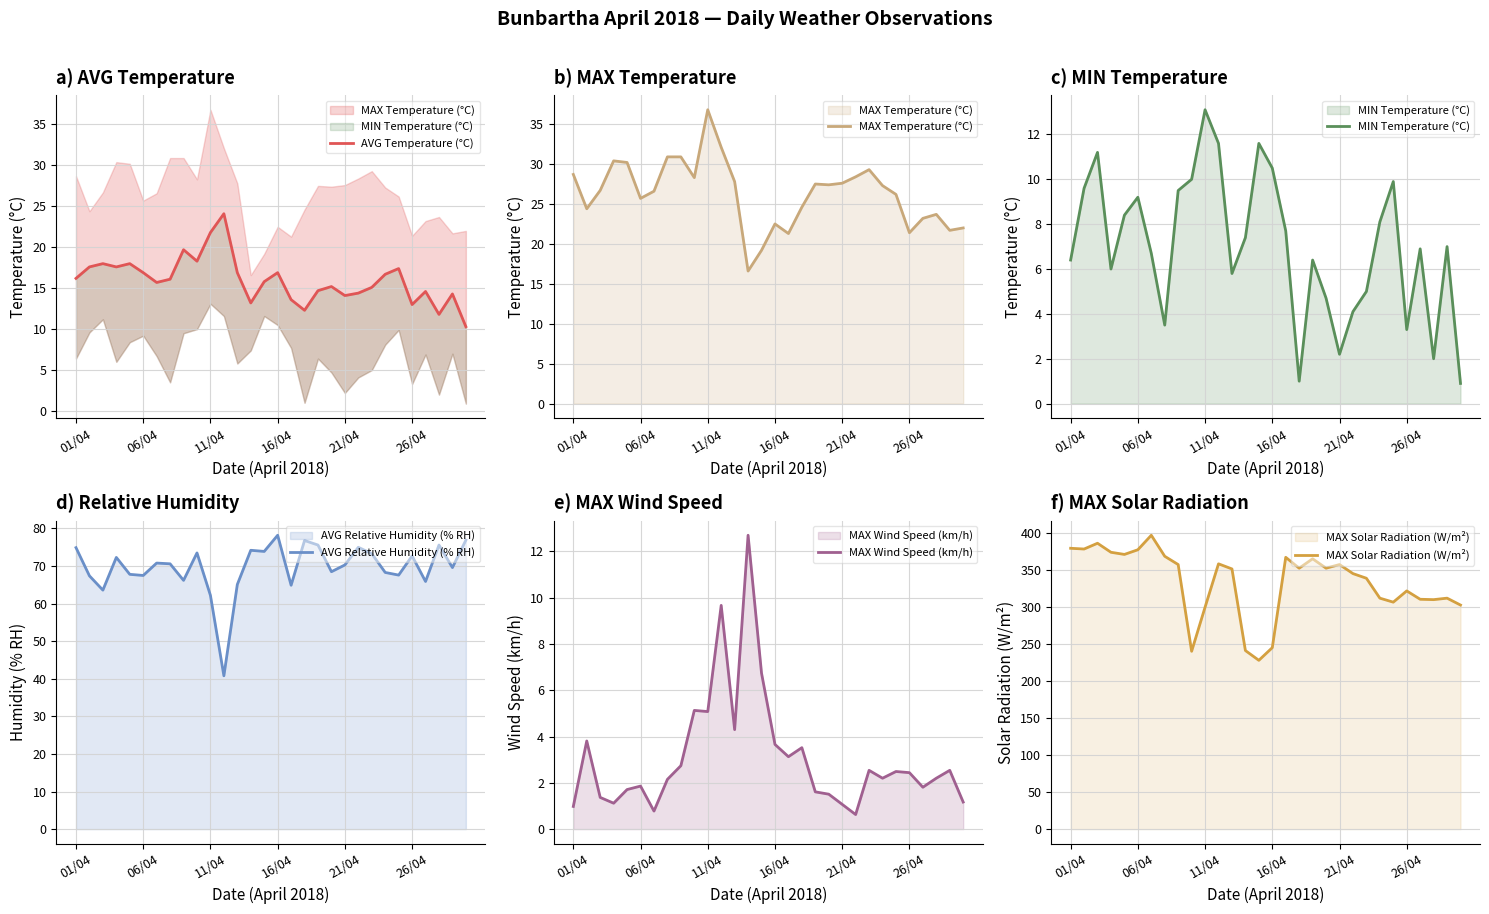

What is the value of the AVG Relative Humidity (% RH) point at the 28th from the left?

75.6